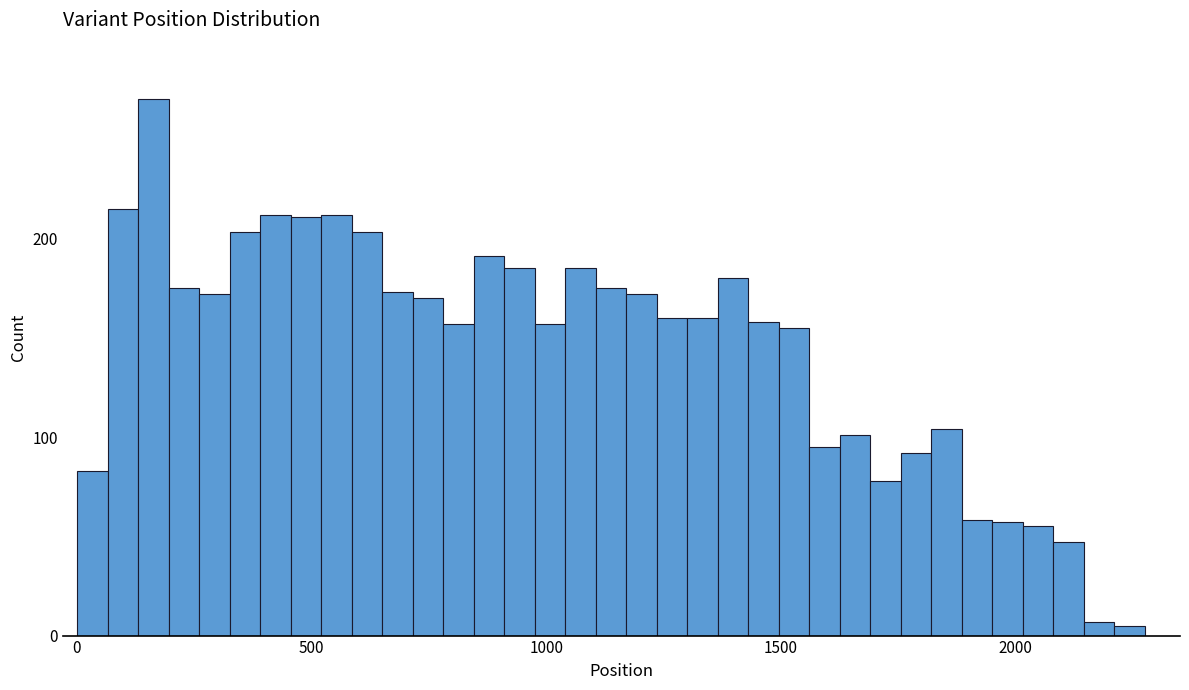

Read against the x-axis, roughly where is the centre of the tallest bar?

150